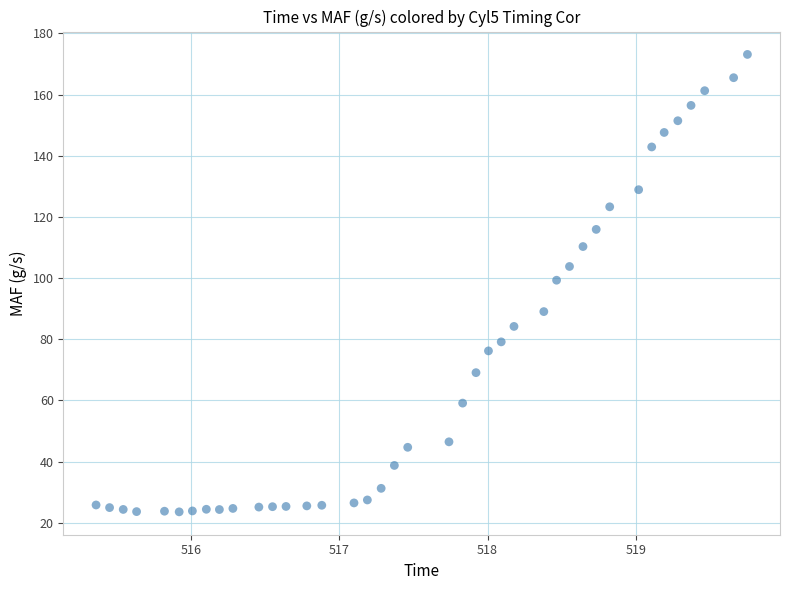

What is the range of Y values (max minus min)?

149.6